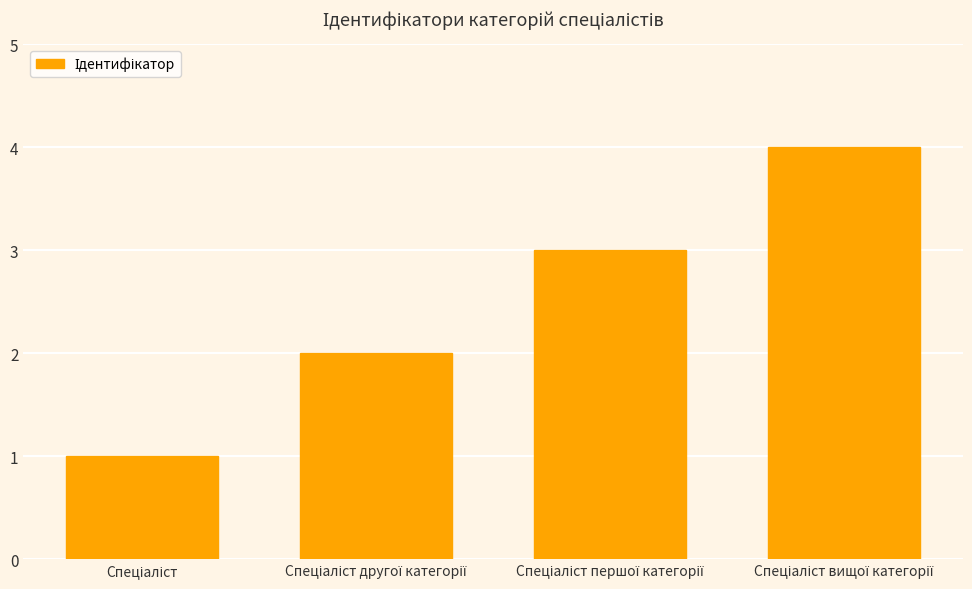

What is the difference between the maximum and minimum values?

3